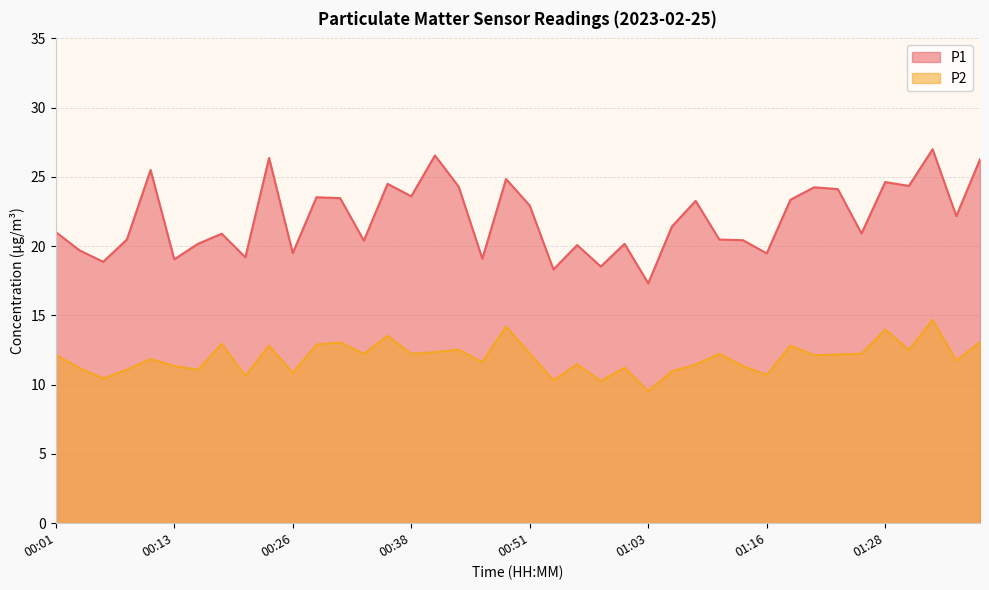

What value does the P2 series have at 01:23?

12.2